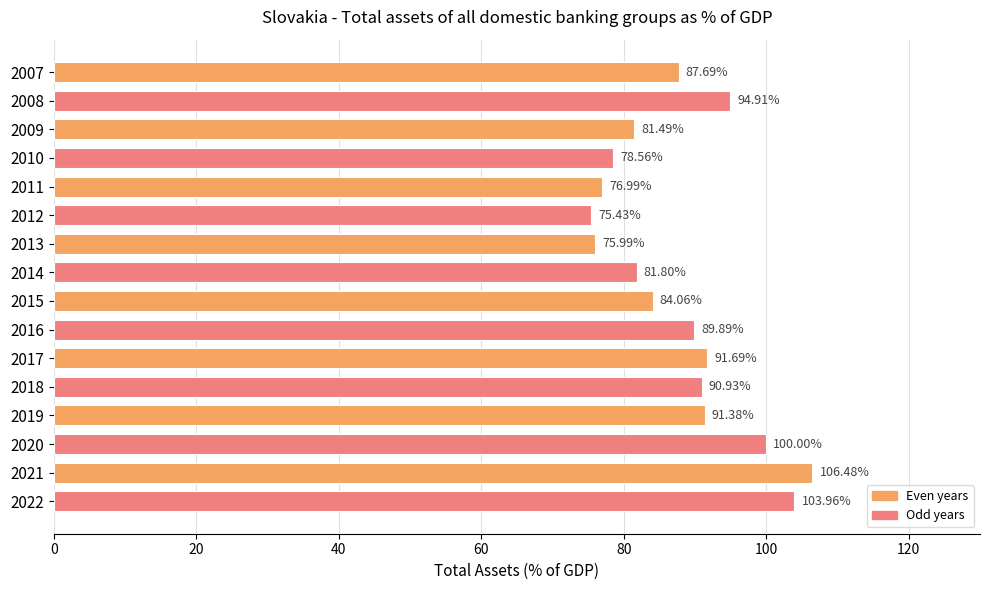

What is the average value?

88.2